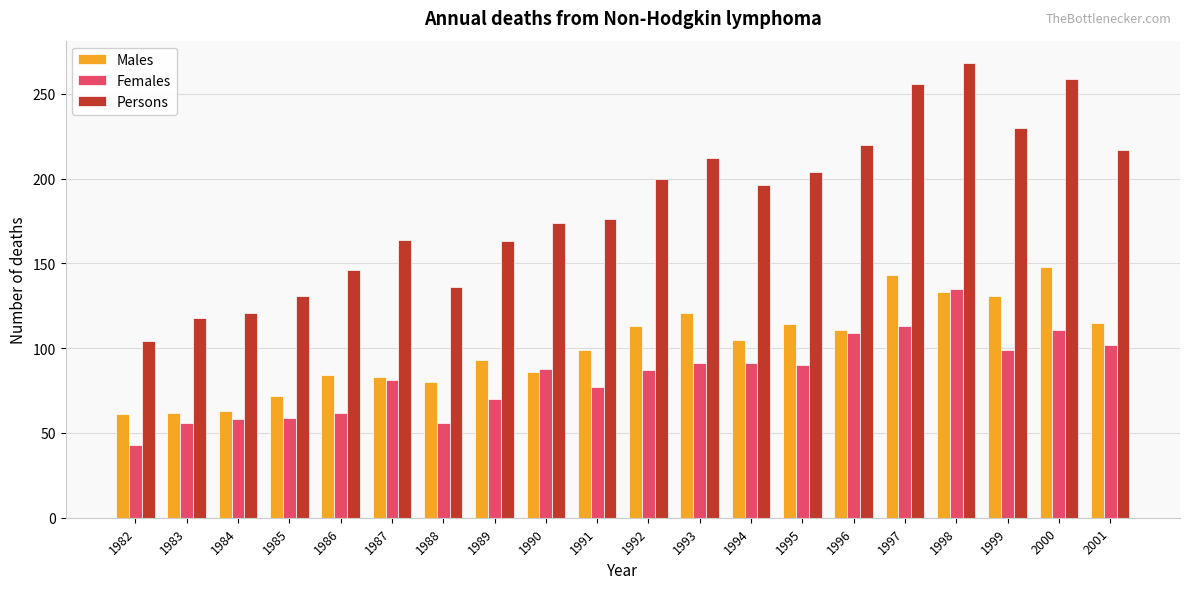

True or false: Males has a value of 72 at 1985.

True